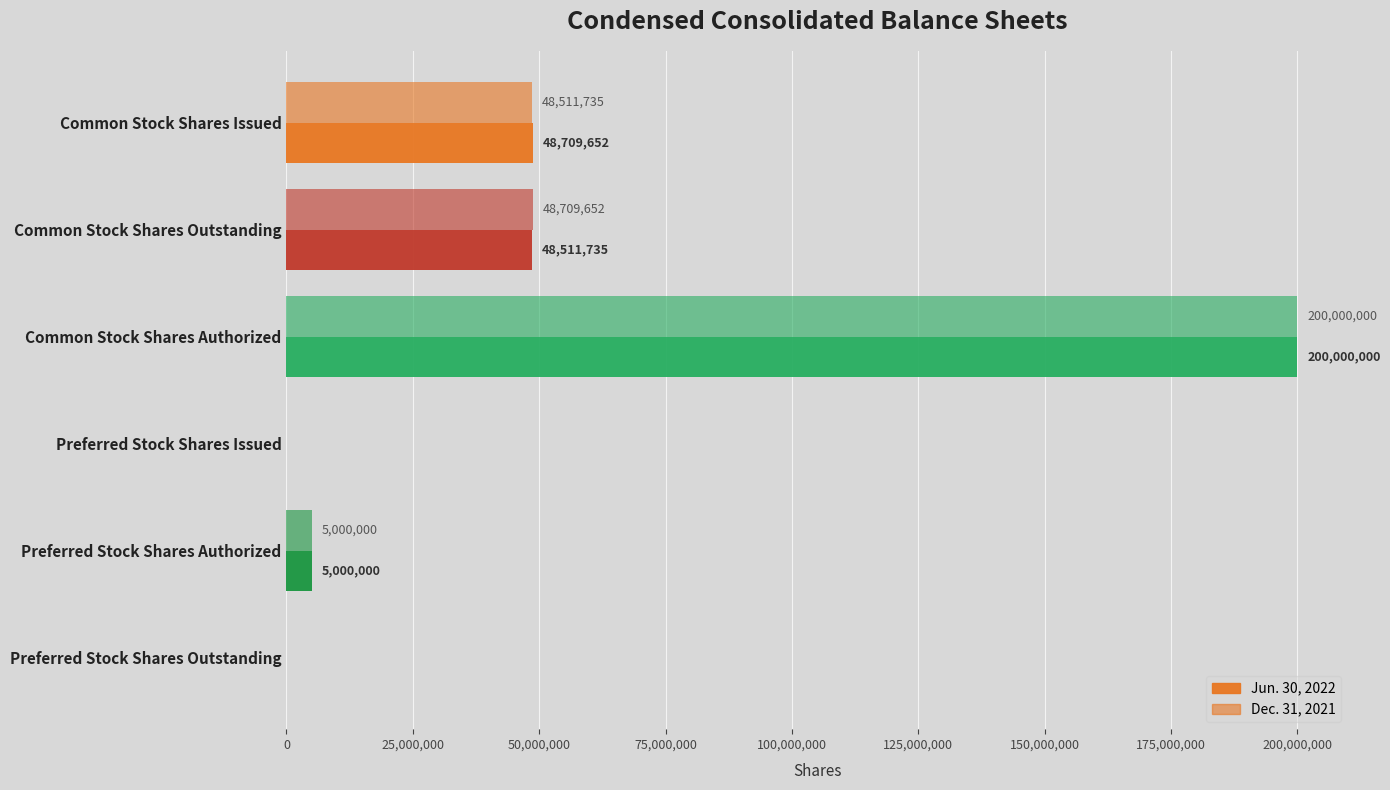

Which series has the largest total across all categories?

Jun. 30, 2022